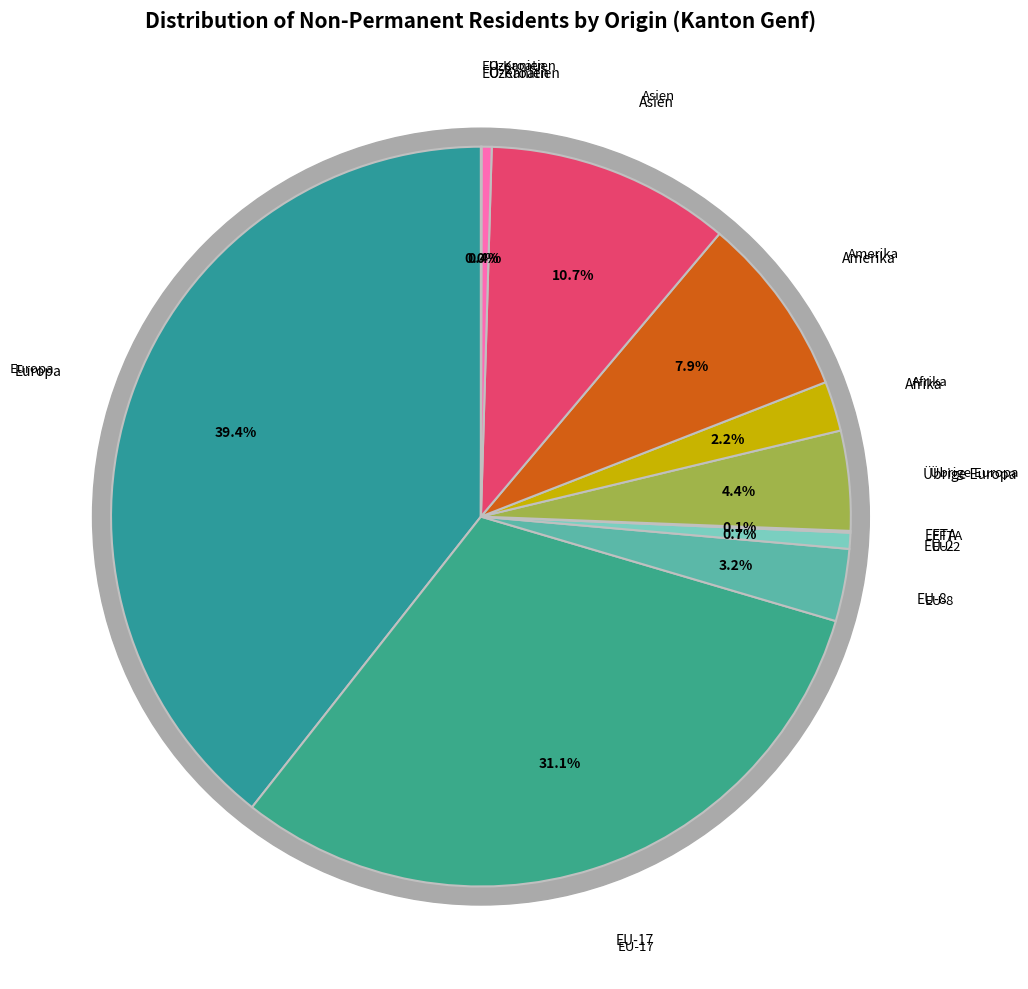

The Europa slice represents 39% of the pie. True or false?

True